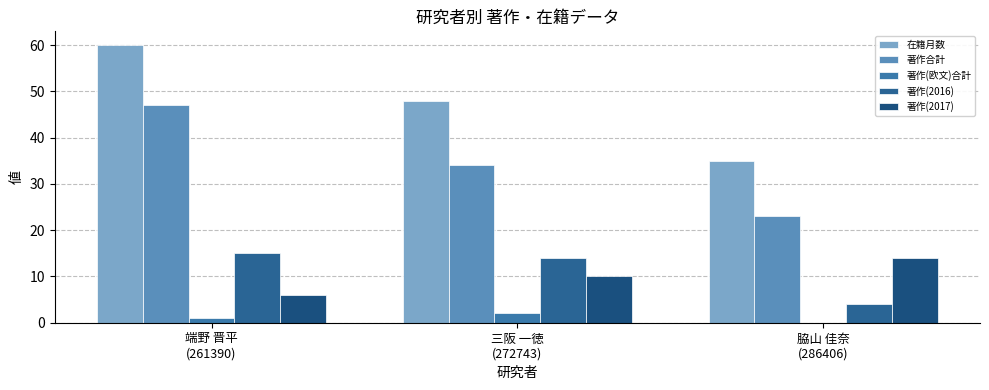

What is the total value across all series at 脇山 佳奈
(286406)?

76